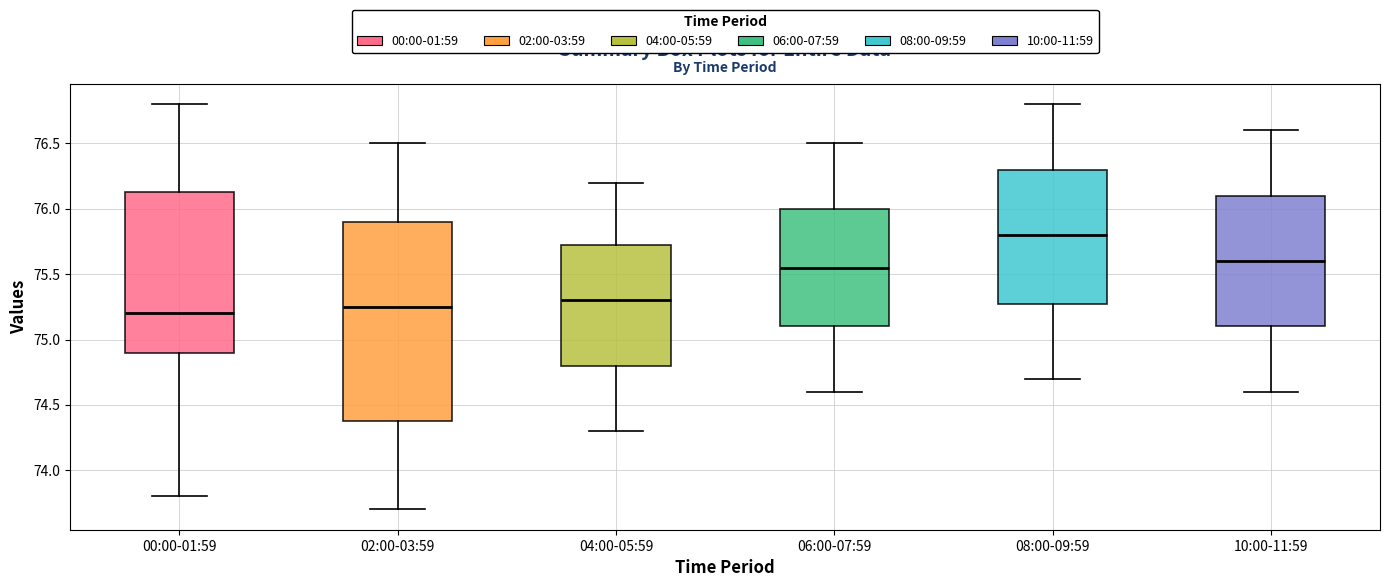

Where is the lower edge of the box for 04:00-05:59 on the y-axis? The values are not printed on the chart, so give them approximately, as read against the axis.

74.80